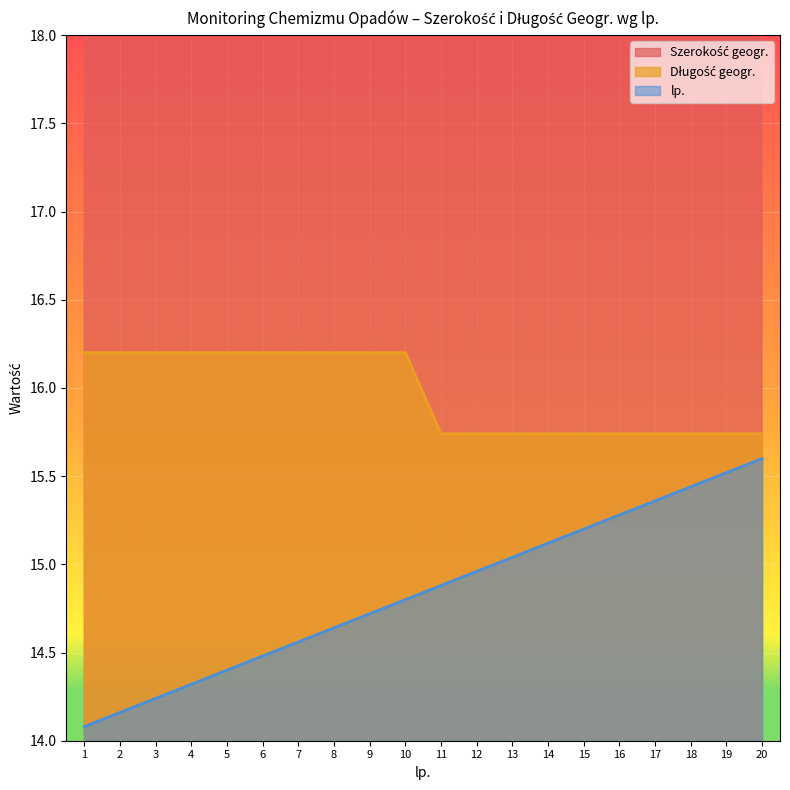

How many lines are shown in the chart?

3